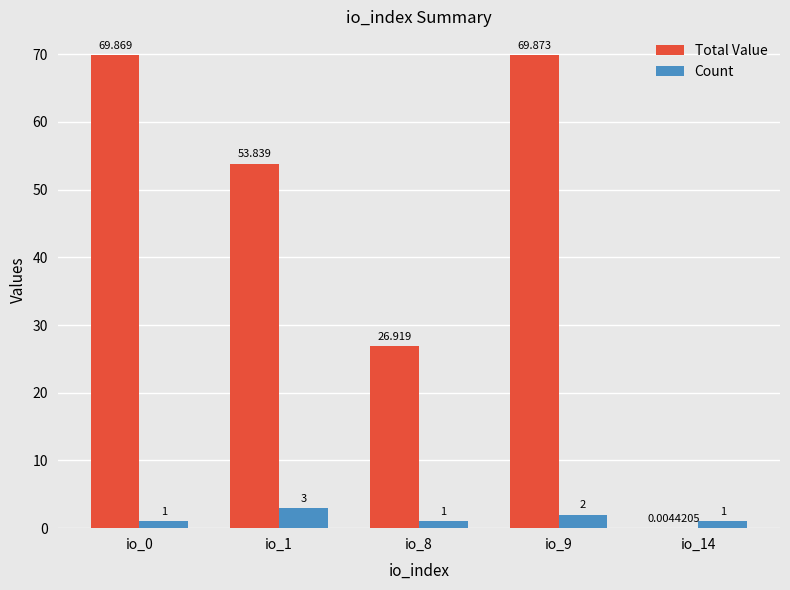

Are the bars horizontal?

No